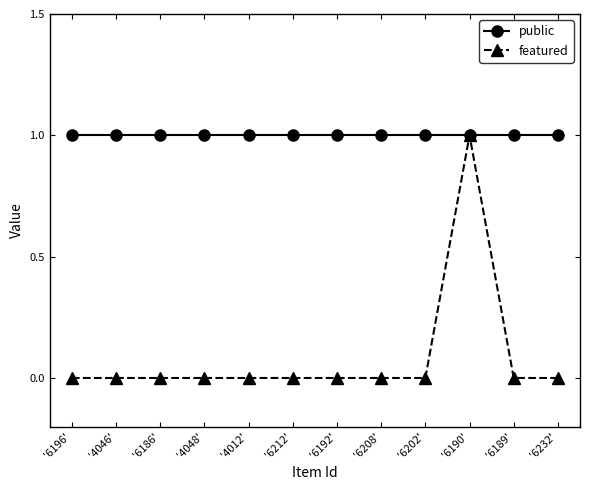

Reading left to right, what are all the values shown in this chart?

public: 1	1	1	1	1	1	1	1	1	1	1	1
featured: 0	0	0	0	0	0	0	0	0	1	0	0